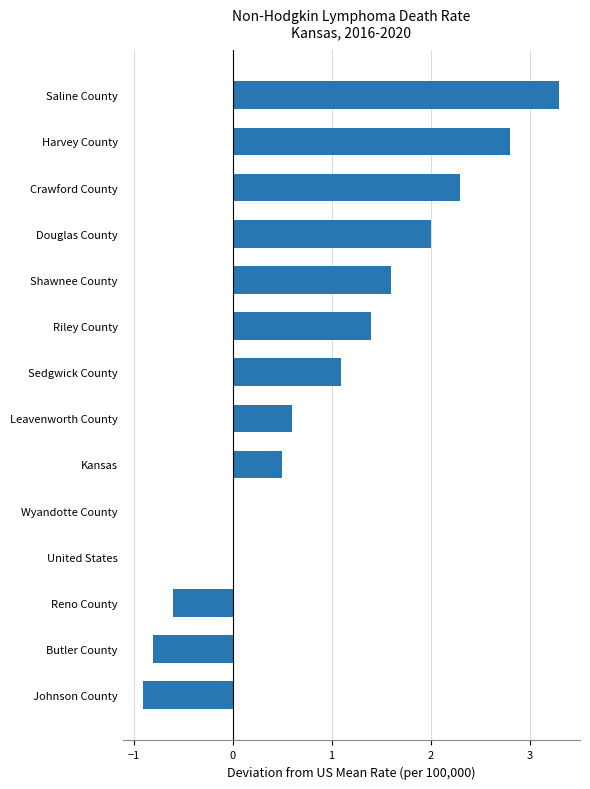

What is the change in value from Johnson County to Reno County?

+0.3